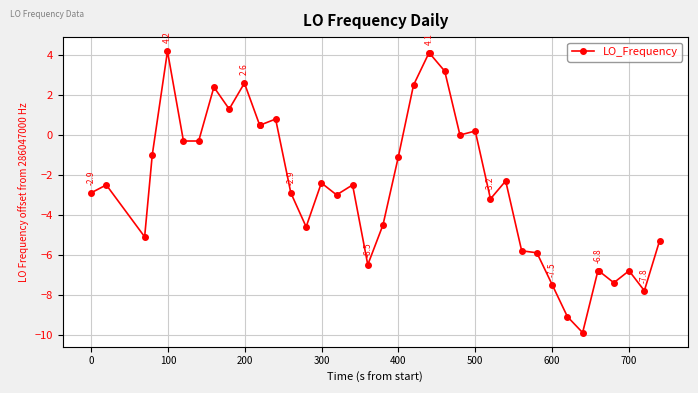

What is the smallest value displayed?

-9.9